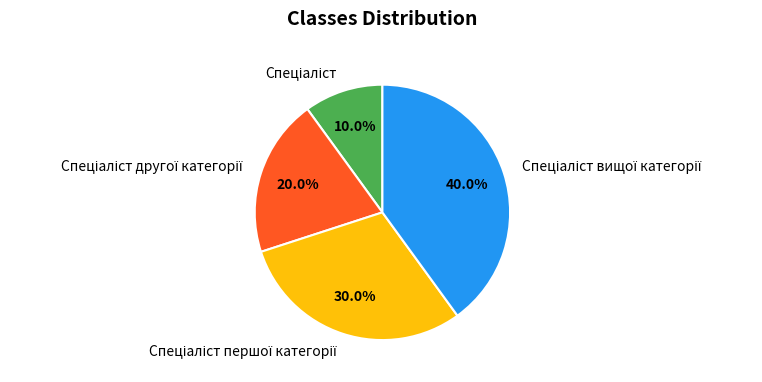

Is there a majority slice in this chart?

No